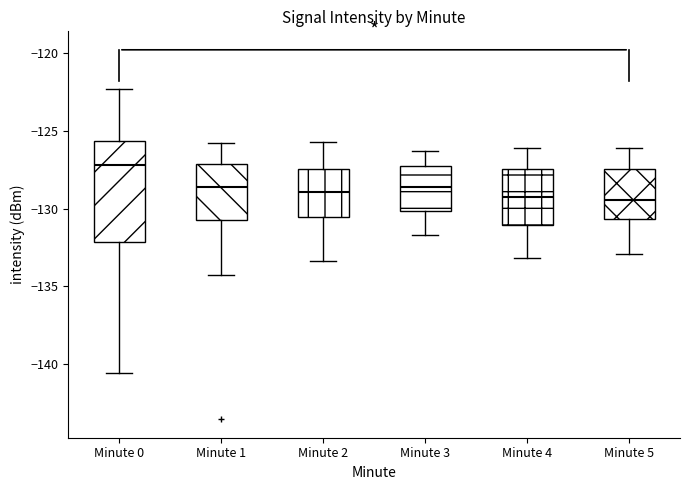

Comparing the boxes themselves (not the whiskers), which one is the tallest?

Minute 0